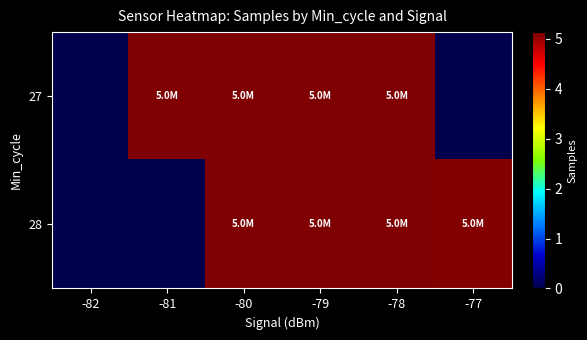

Reading left to right, what are all the values shown in this chart?

27: -82=0	-81=5131278	-80=5135500	-79=5131467	-78=5134451	-77=0
28: -82=0	-81=0	-80=5116320	-79=5134453	-78=5116087	-77=5099300